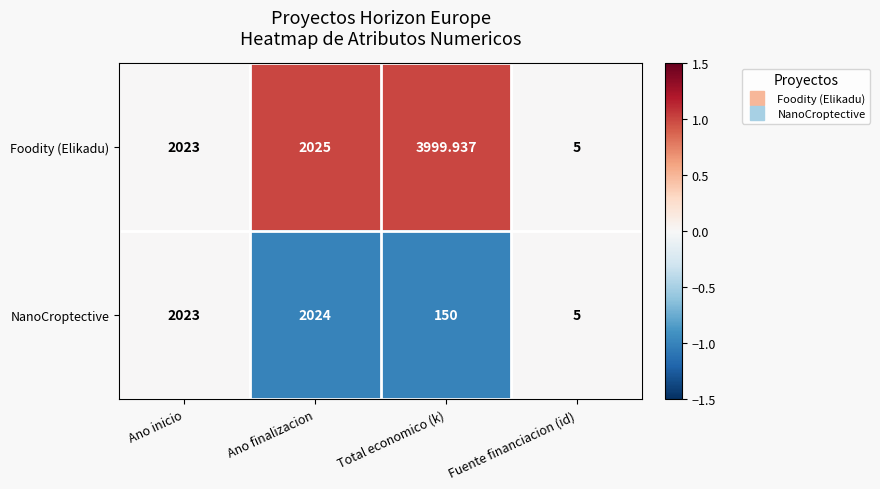

At which category is the sum across all series the highest?

Total economico (k)